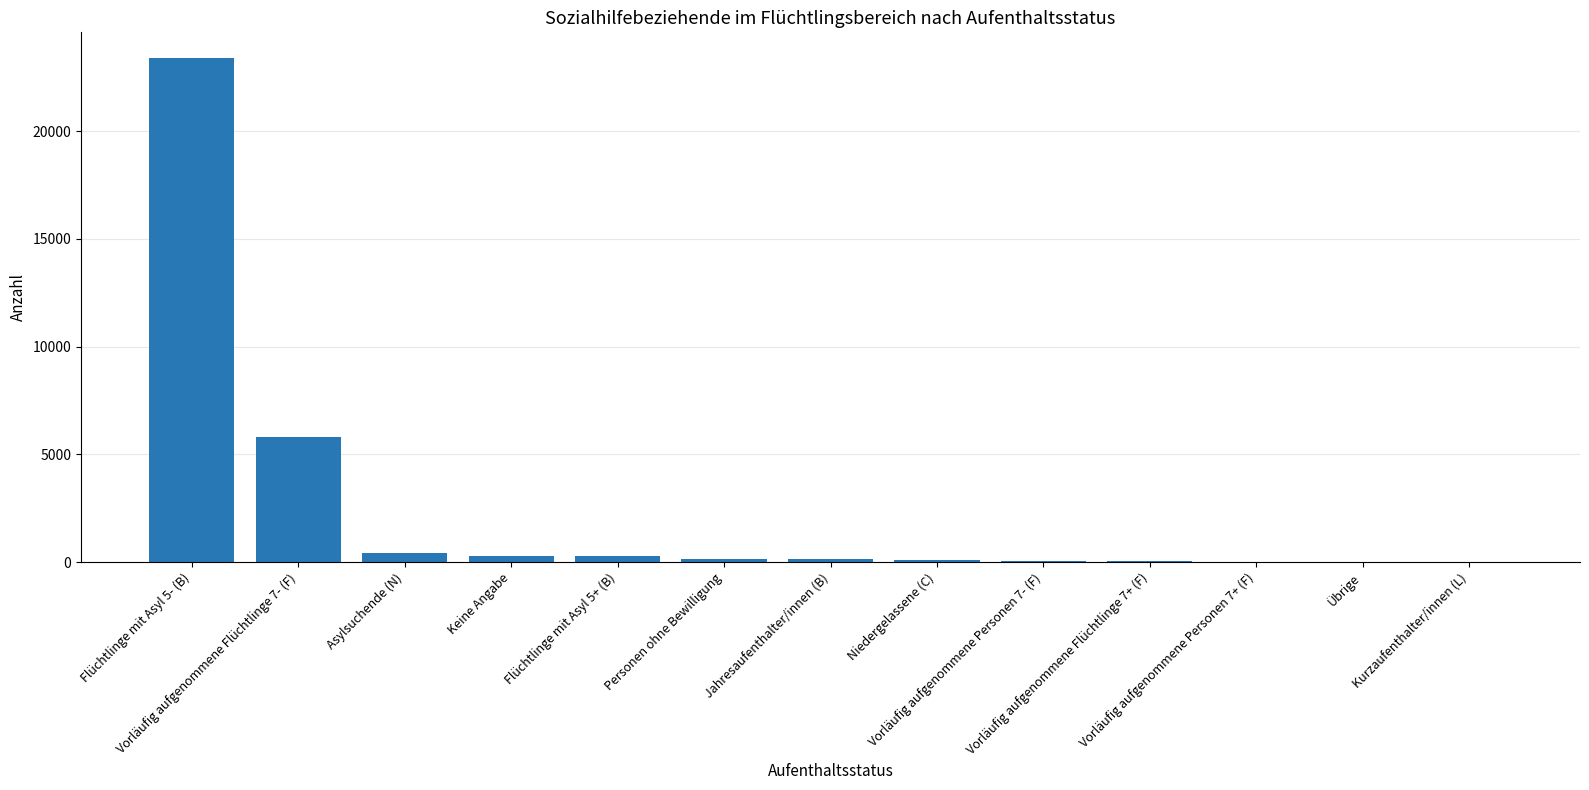

What is the sum of all values?

30659